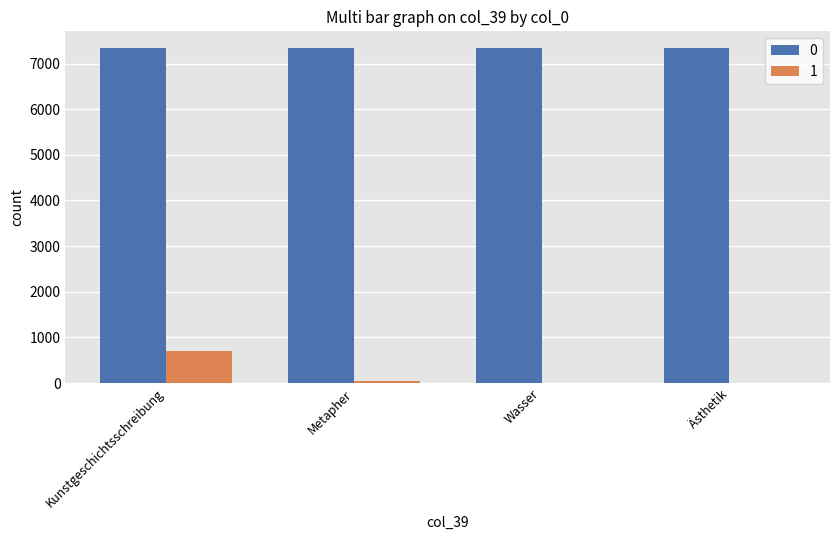

Is it true that 0 equals 12112 at Ästhetik?

False